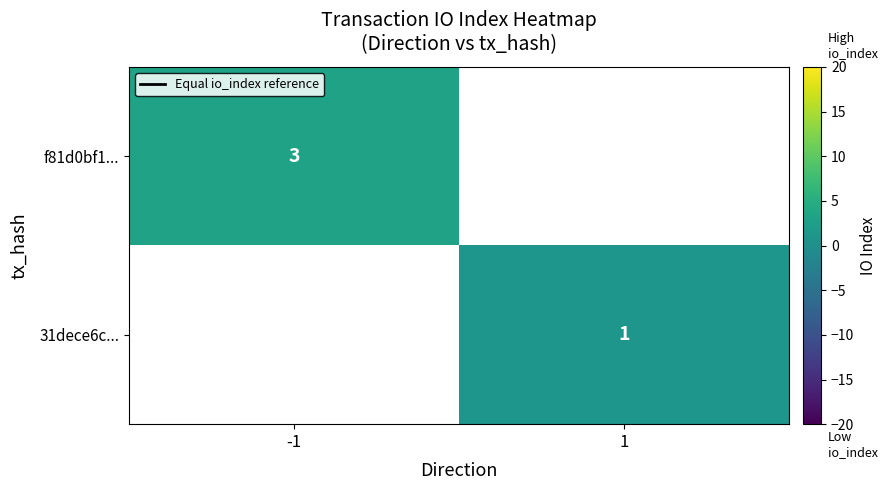

Rank the series by their maximum value, from lowest to highest.

f81d0bf1..., 31dece6c...